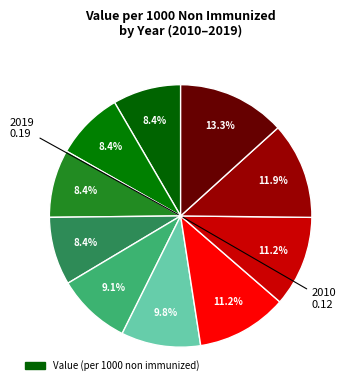

Count the number of slices in the pie.

10